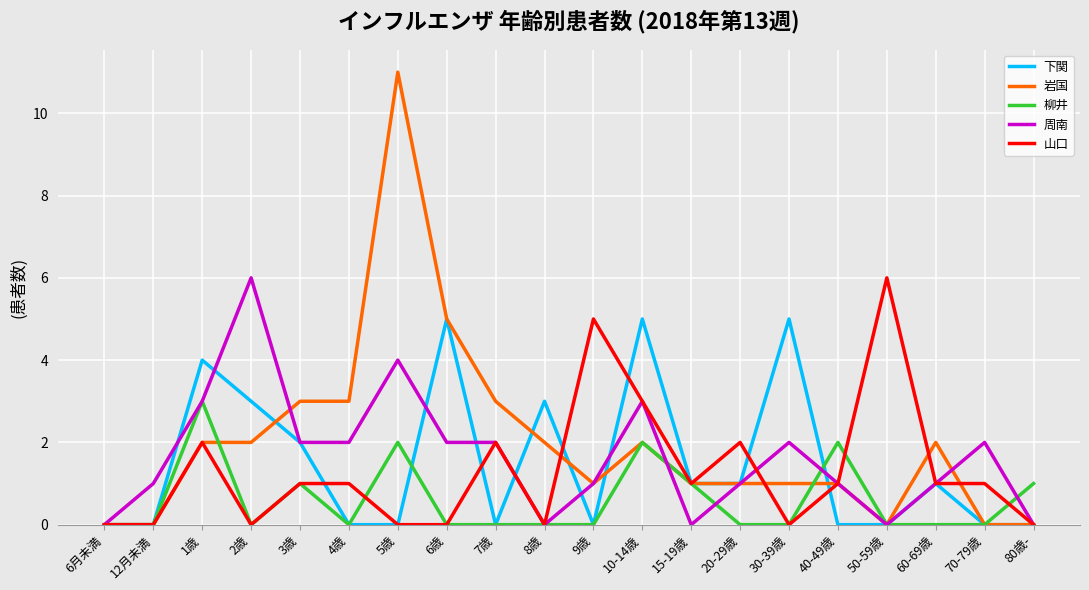

Reading right to left, what are all the values shown in this chart?

下関: 0	0	1	0	0	5	1	1	5	0	3	0	5	0	0	2	3	4	0	0
岩国: 0	0	2	0	1	1	1	1	2	1	2	3	5	11	3	3	2	2	0	0
柳井: 1	0	0	0	2	0	0	1	2	0	0	0	0	2	0	1	0	3	0	0
周南: 0	2	1	0	1	2	1	0	3	1	0	2	2	4	2	2	6	3	1	0
山口: 0	1	1	6	1	0	2	1	3	5	0	2	0	0	1	1	0	2	0	0